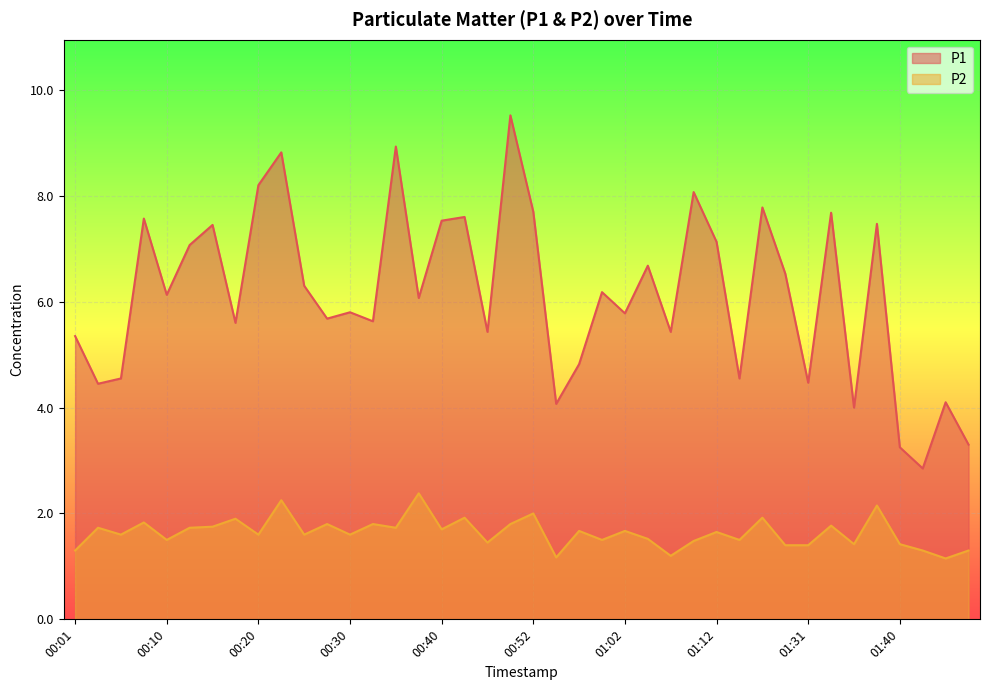

At how many categories does at least one series exceed 5?

29